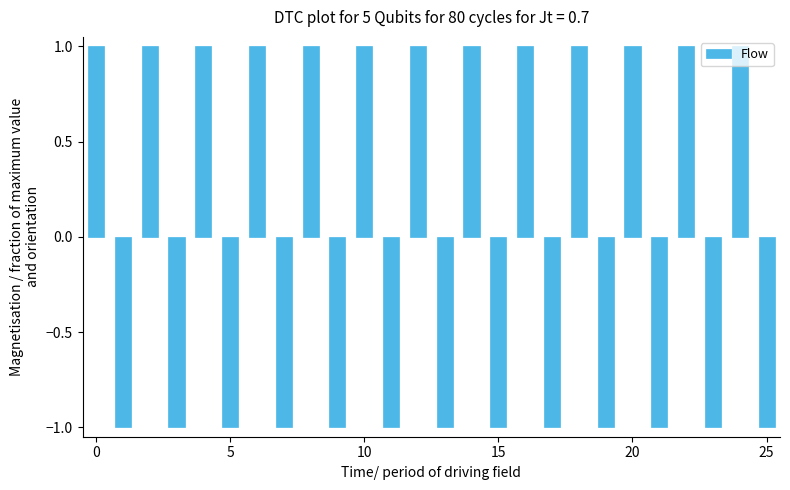

Reading left to right, list all the values displayed in this chart.

1	-1	1	-1	1	-1	1	-1	1	-1	1	-1	1	-1	1	-1	1	-1	1	-1	1	-1	1	-1	1	-1